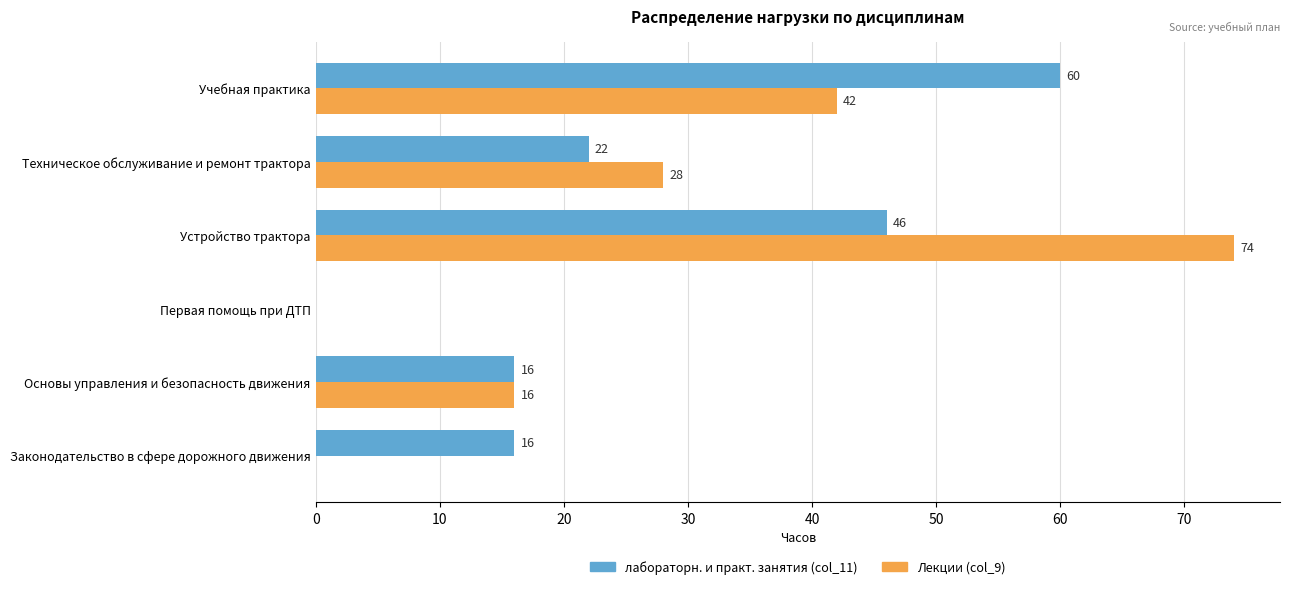

The value of лабораторн. и практ. занятия (col_11) at Основы управления и безопасность движения is 16. True or false?

True